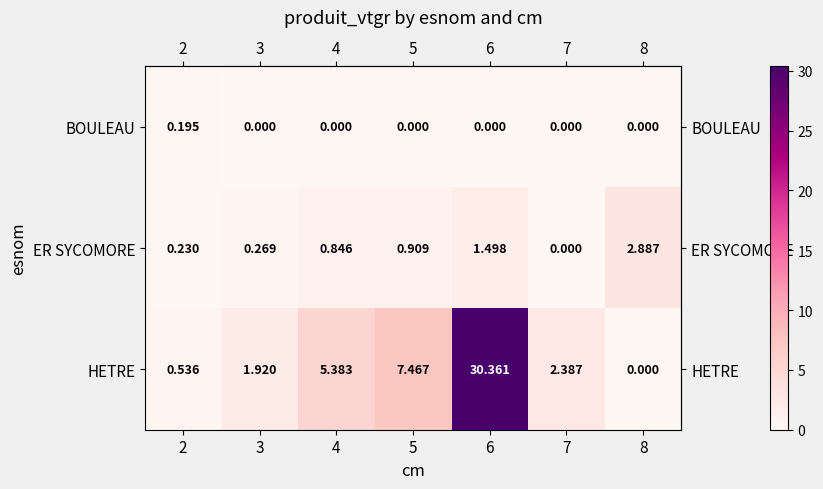

List the series in order of their peak value, lowest first.

BOULEAU, ER SYCOMORE, HETRE